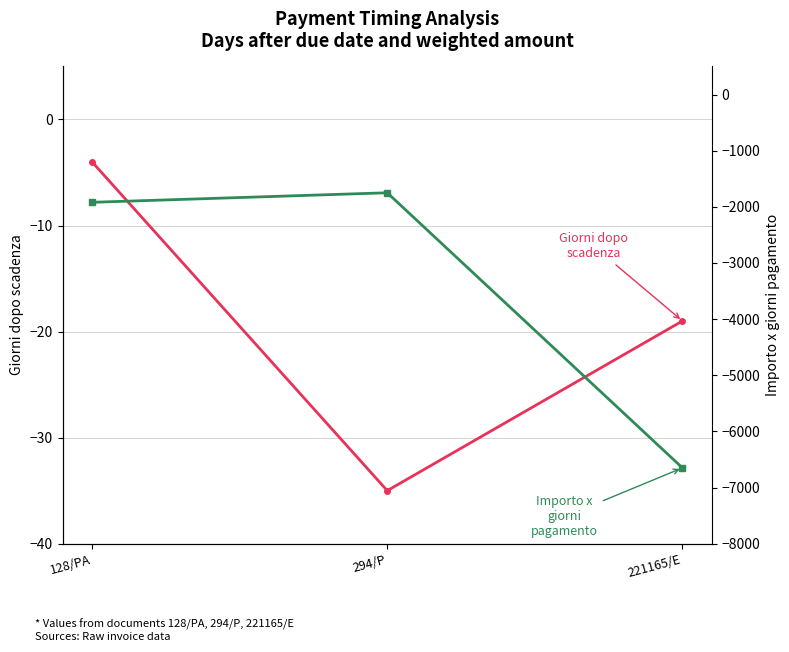

Reading left to right, extract all data points from this chart.

Giorni dopo scadenza: 128/PA=-4	294/P=-35	221165/E=-19
Importo x giorni pagamento: 128/PA=-1920	294/P=-1750	221165/E=-6650